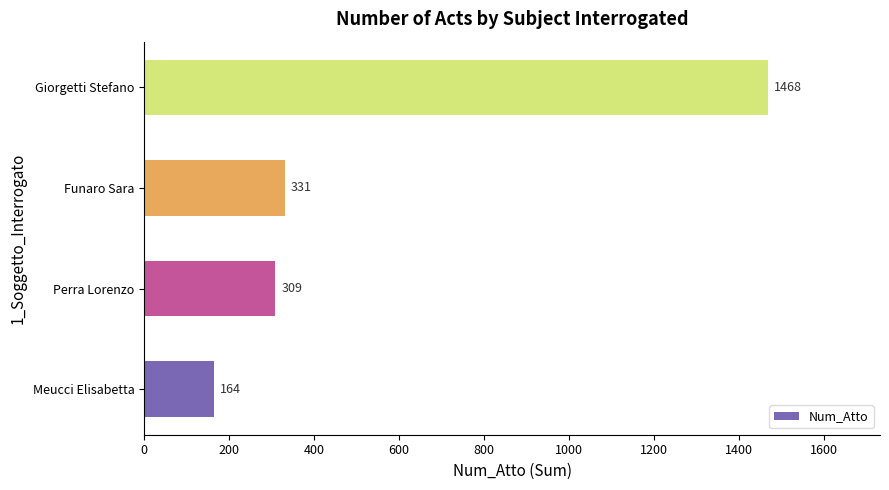

Reading bottom to top, extract all data points from this chart.

164	309	331	1468